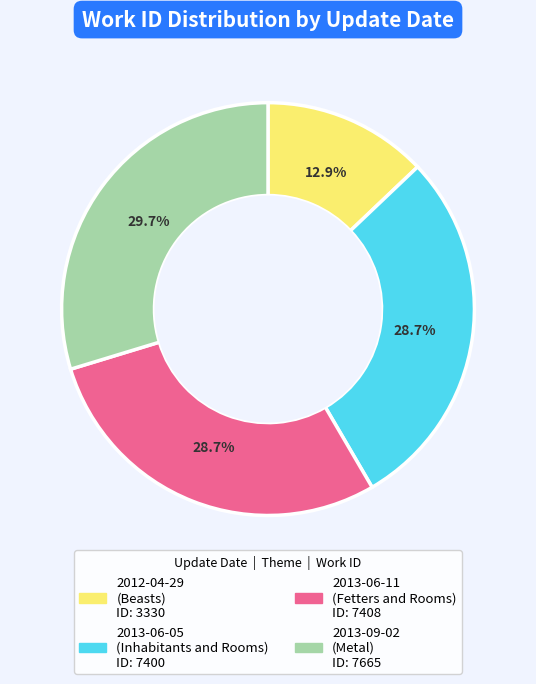

What is the total percentage of 2013-06-05 and 2012-04-29?

41.6%